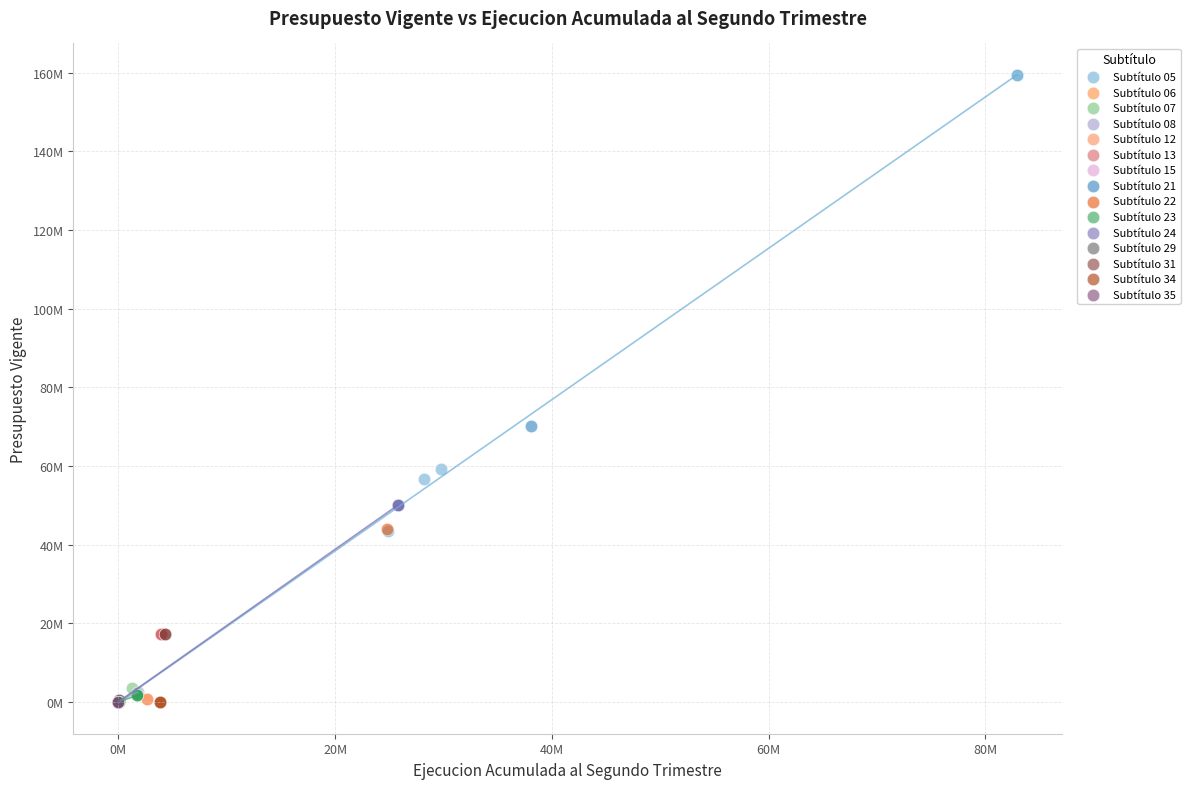

Which series contains the highest Y value?

Subtítulo 05